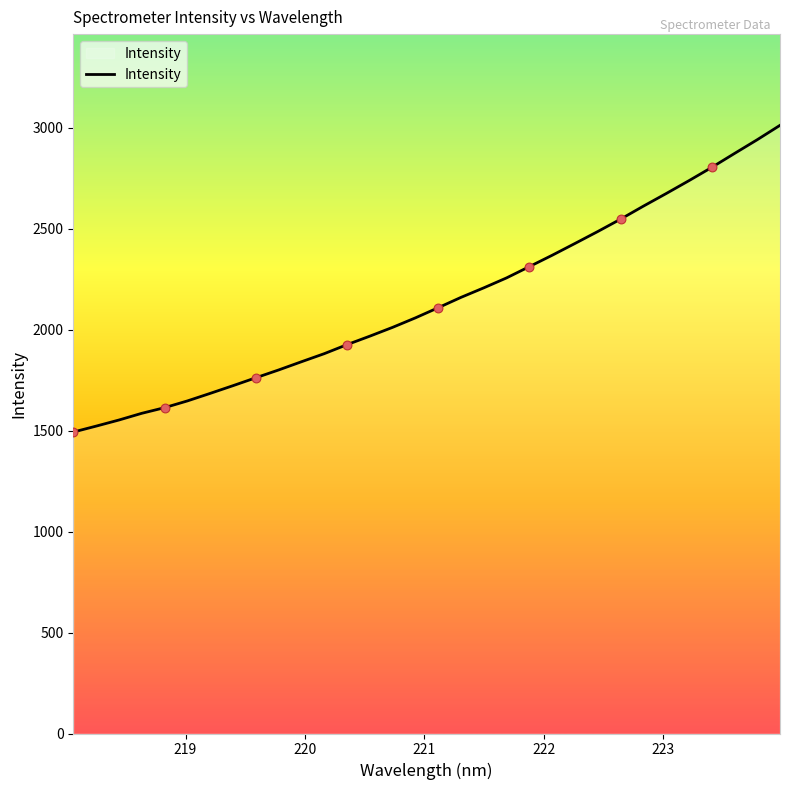

What is the greatest value displayed?

3011.7